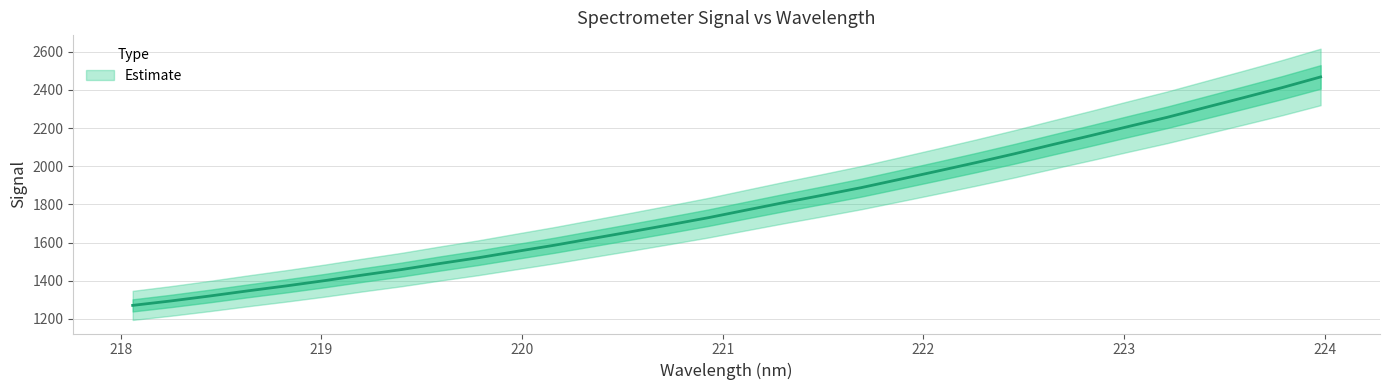

The chart shows a value of 2161.1 at 222.8355. True or false?

True